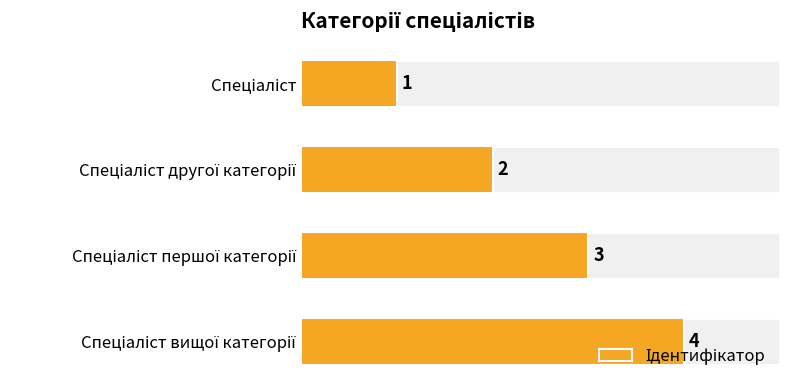

What is the value of the 2nd bar from the left?

2